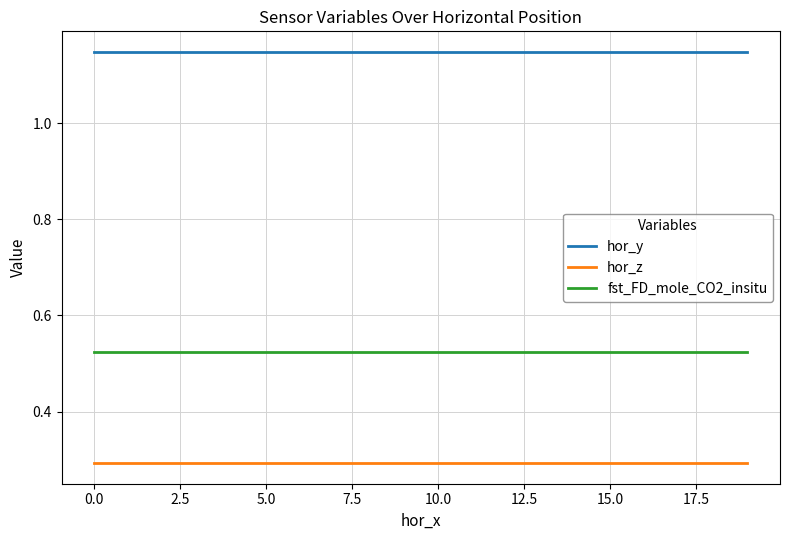

True or false: hor_y and hor_z intersect in this chart.

False